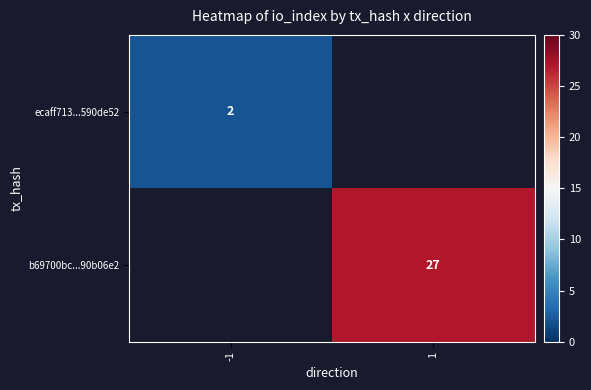

The b69700bc...90b06e2 series shows 14 at 1. True or false?

False